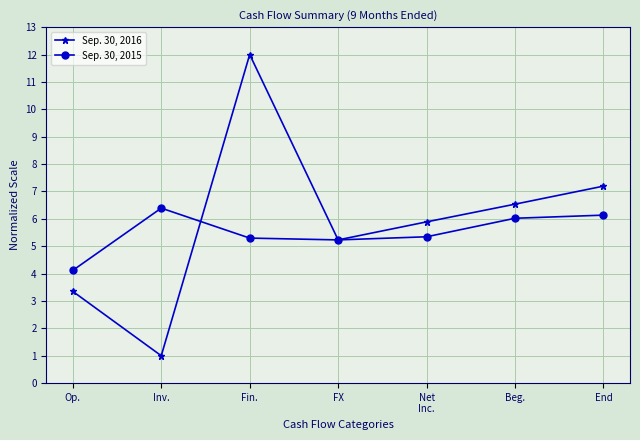

At which category does Sep. 30, 2016 reach its first local valley?

Inv.